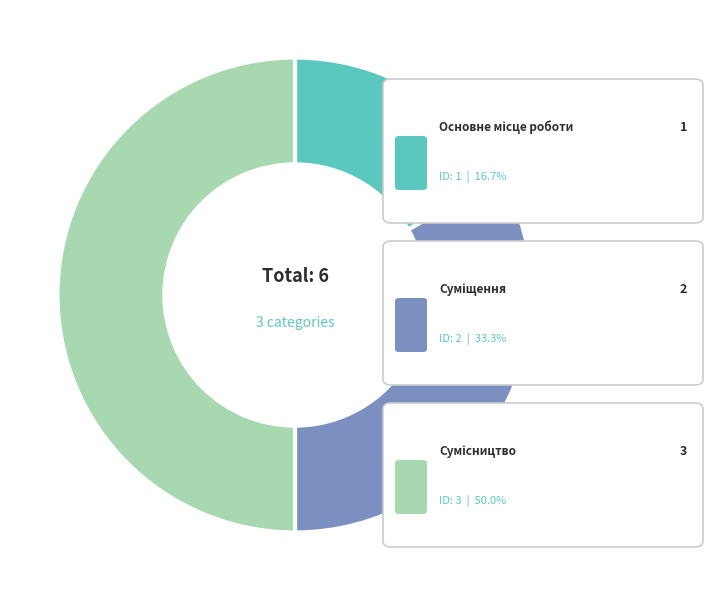

Count the number of slices in the pie.

3